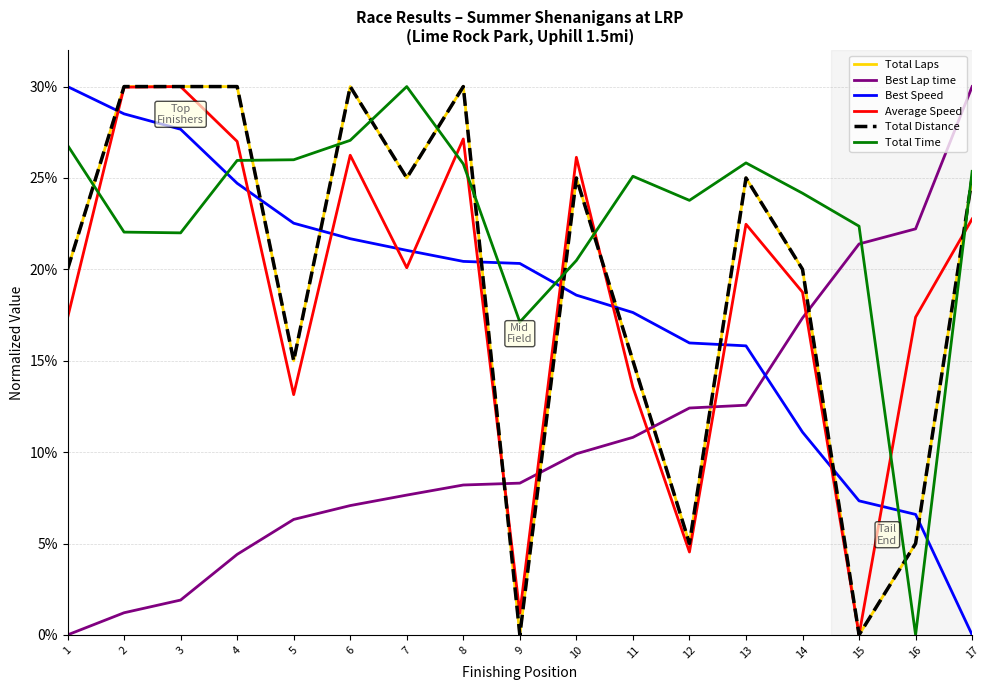

True or false: Total Time has a value of 0.3 at 6.

True